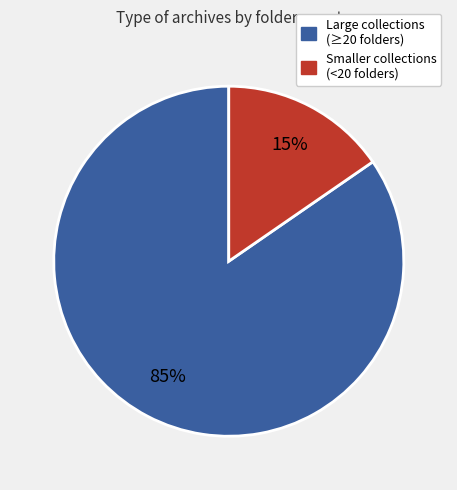

Does any single category account for the majority?

Yes